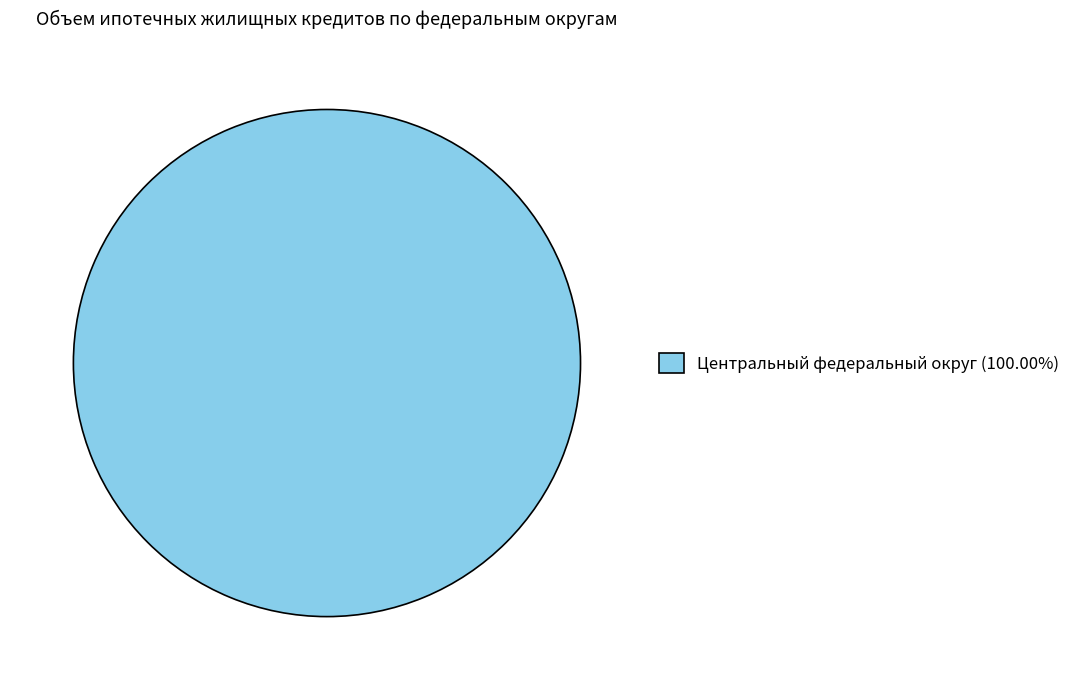

Does any single category account for the majority?

Yes